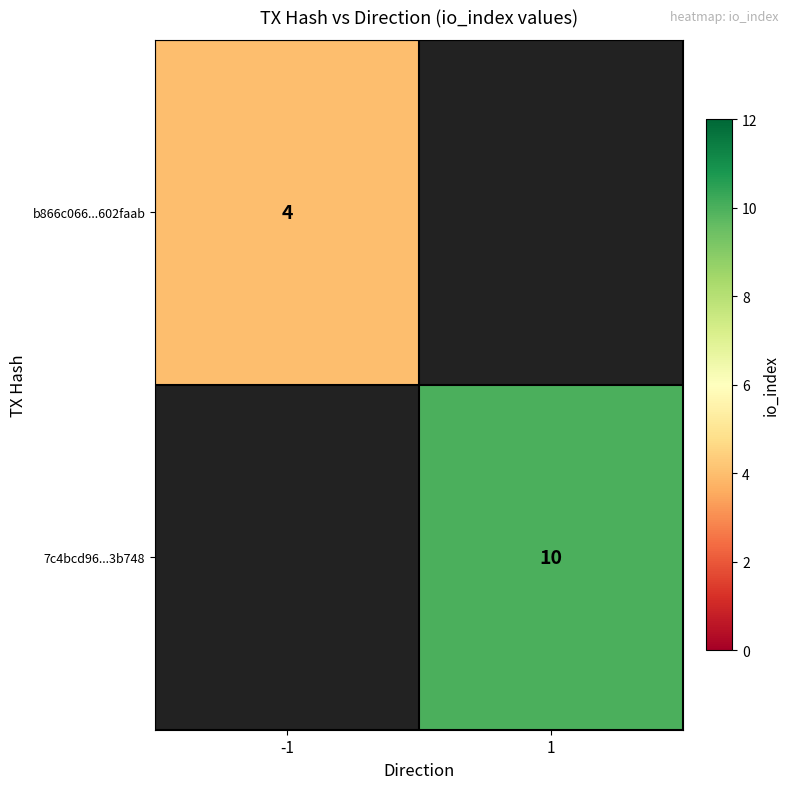

Is the value of b866c066...602faab at -1 greater than the value of 7c4bcd96...3b748 at 1?

No